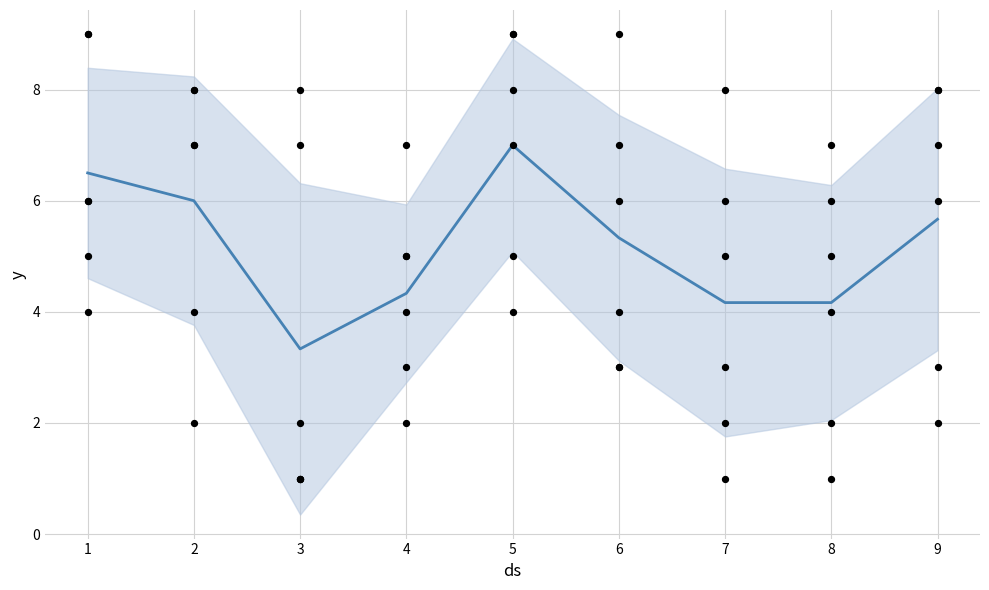

Which has a higher value, 8 or 5?

5